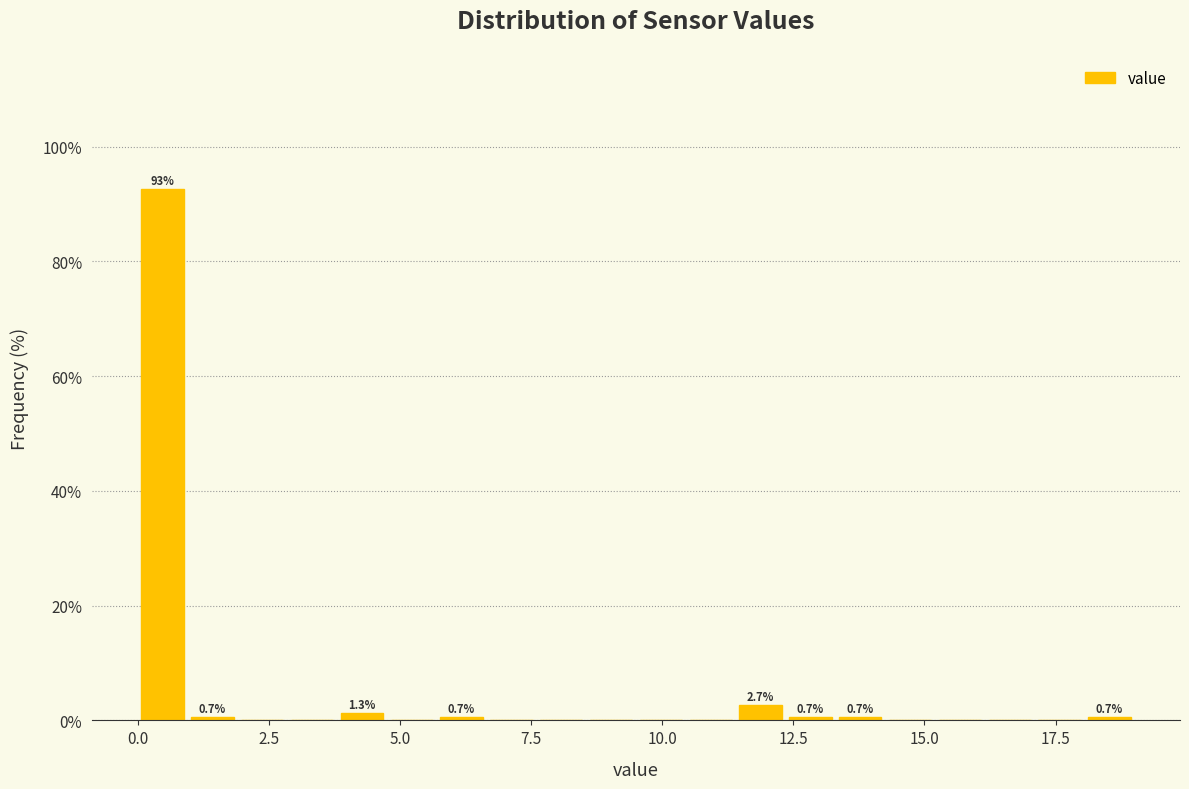

Read against the x-axis, roughly where is the centre of the tallest bar?

0.5